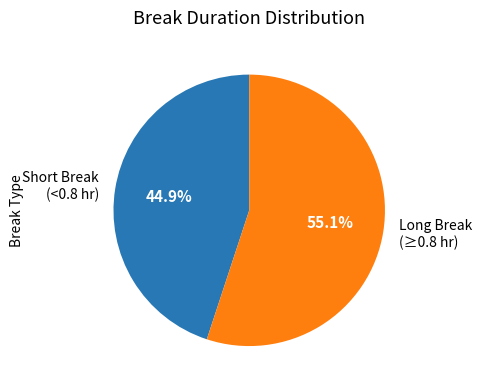

What portion of the pie excludes Long Break (≥0.8 hr)?

44.9%